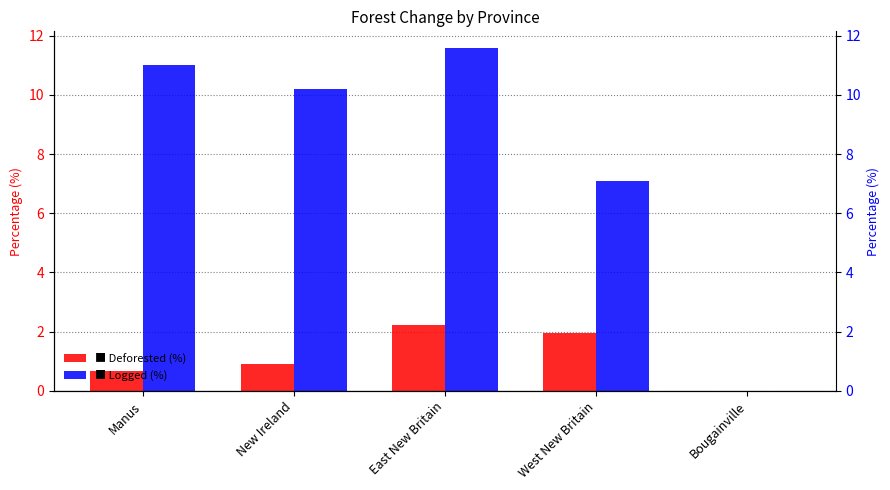

List the series in order of their peak value, lowest first.

Deforested (%), Logged (%)